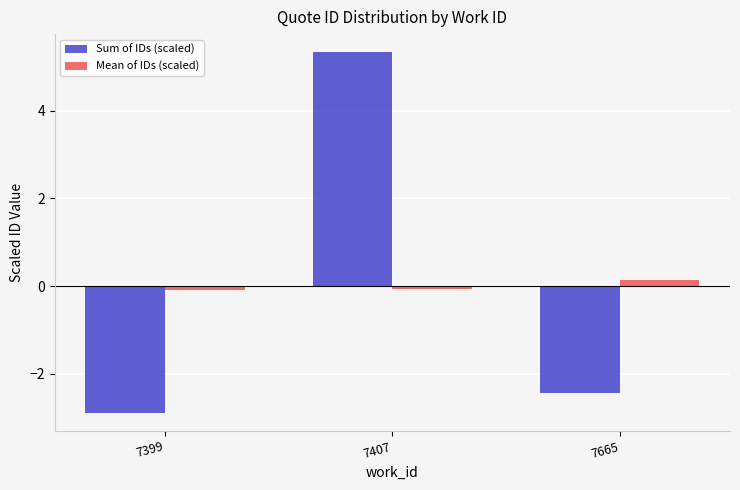

Which category has the lowest value across all series?

7399